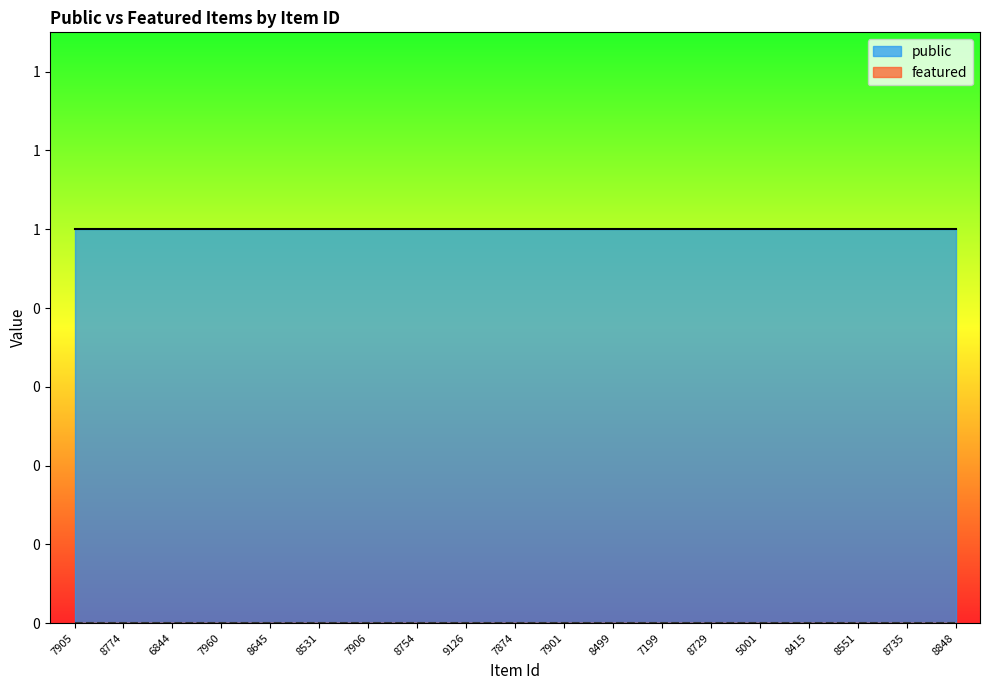

Which category has the lowest value in the public series?

7905